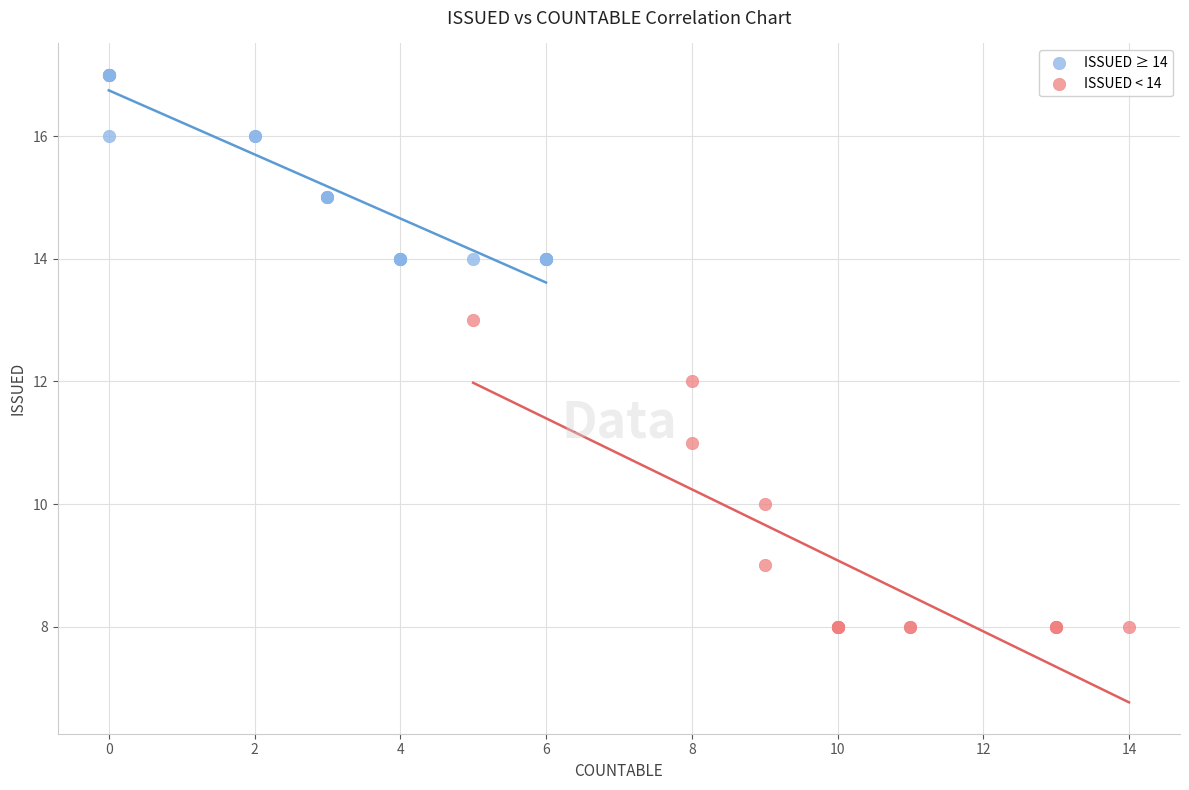

Which series has the widest spread of Y values?

ISSUED < 14